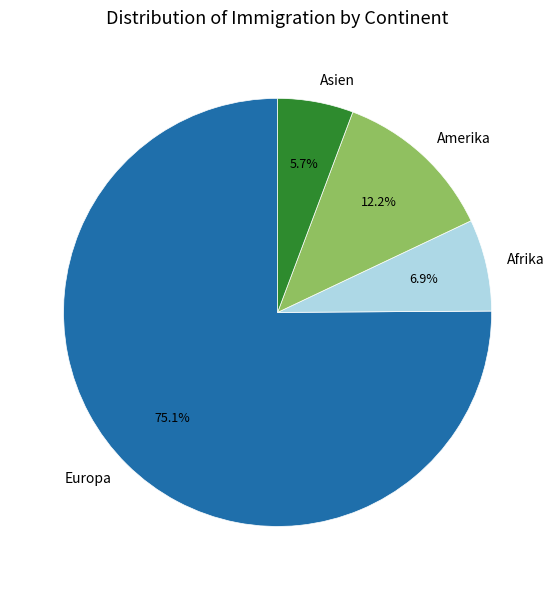

Which category has the smallest portion of the pie?

Asien